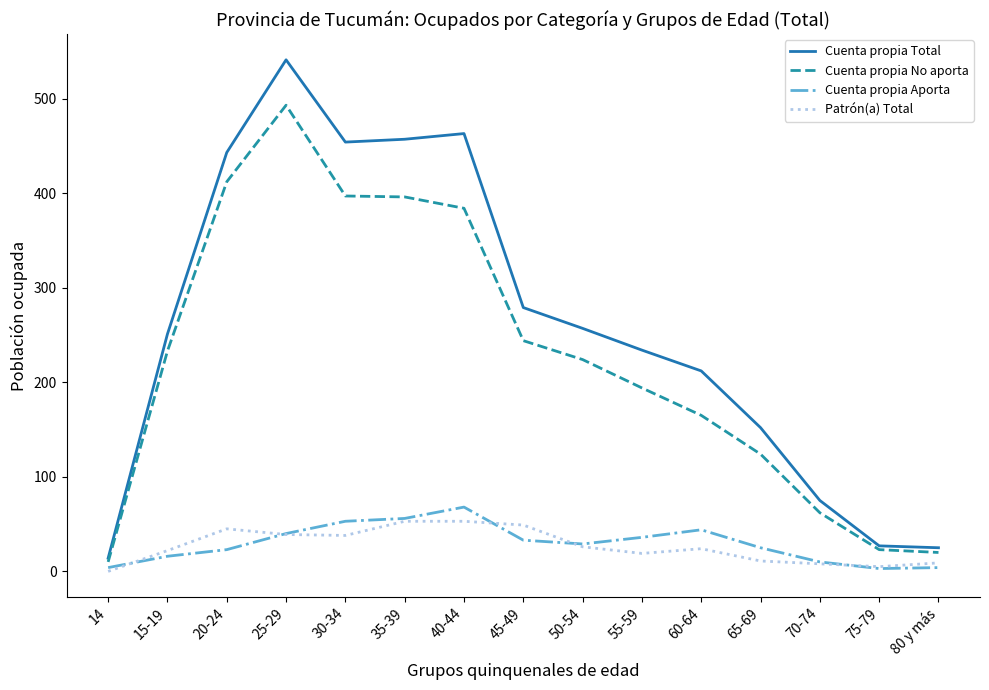

Which category has the highest value across all series?

25-29